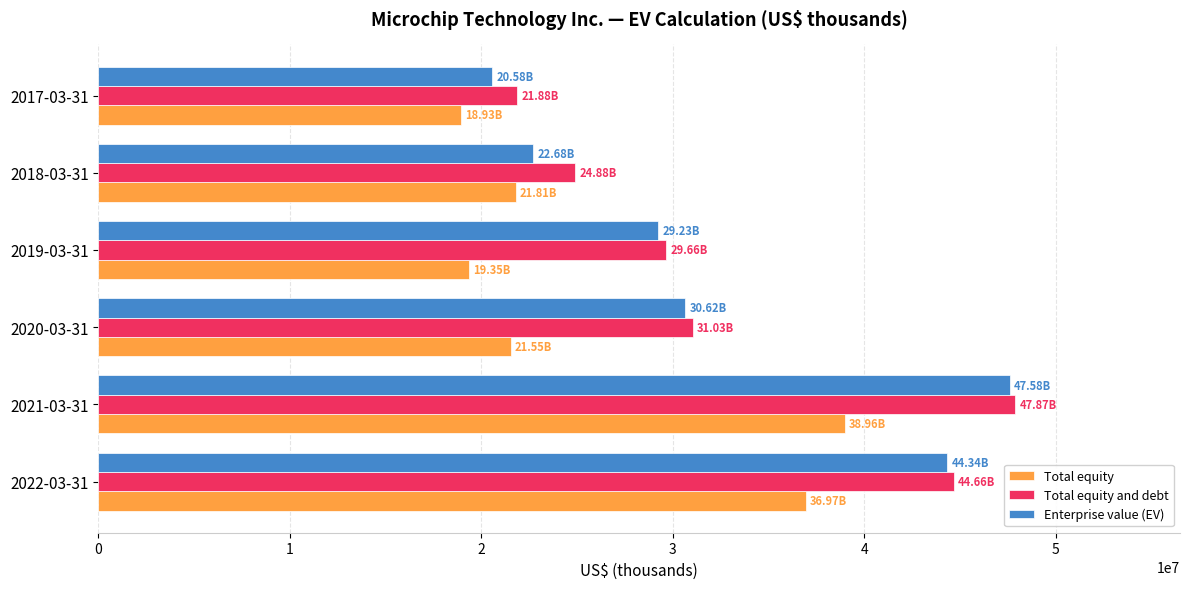

At which category is the sum across all series the highest?

2021-03-31